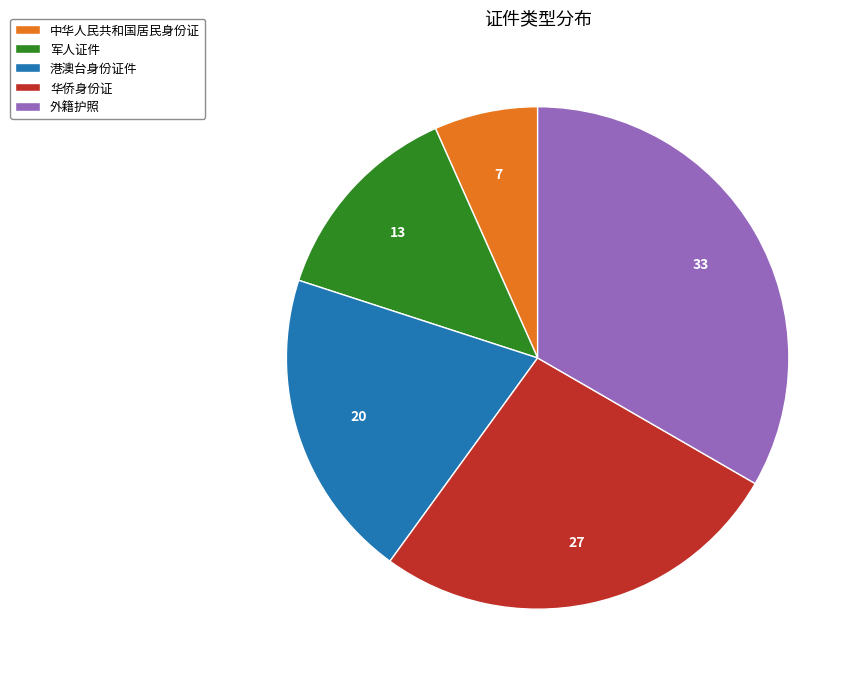

What is the ratio of the value at 港澳台身份证件 to the value at 军人证件?

1.5